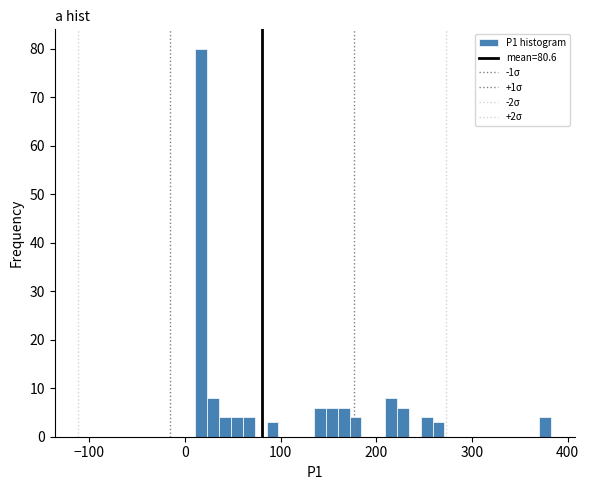

Read against the x-axis, roughly where is the centre of the tallest bar?

20